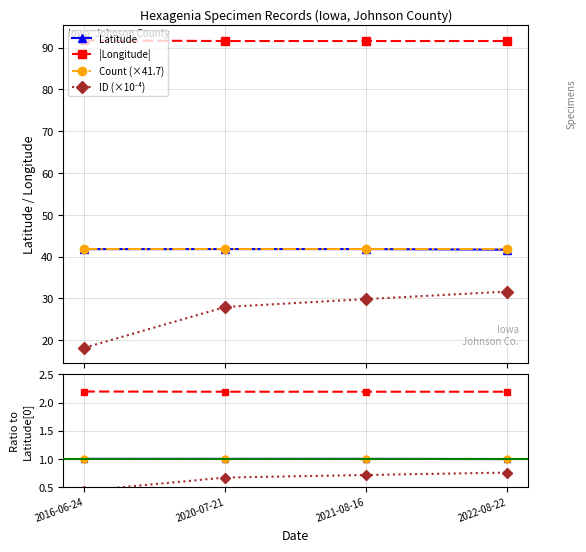

Which category has the highest value across all series?

2016-06-24